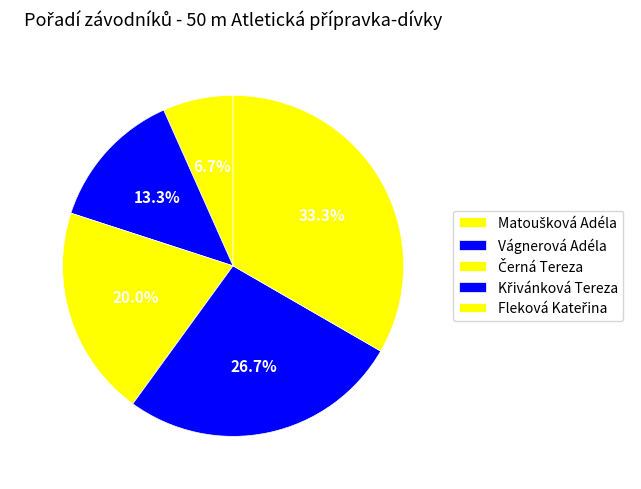

Which slice is the largest?

Fleková Kateřina